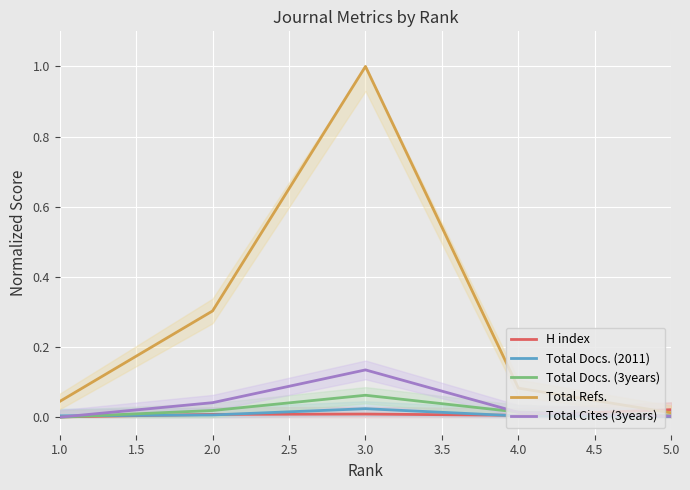

True or false: Total Refs. has a value of 0.1 at 1.0.

False